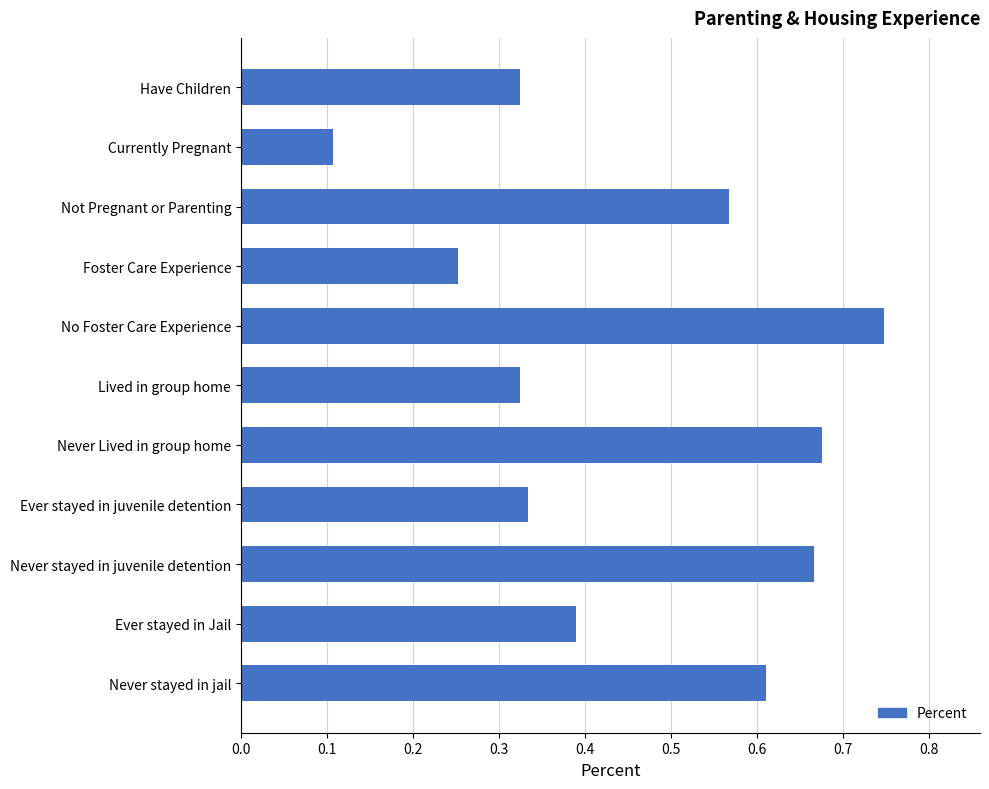

At which label is the value closest to 0?

Currently Pregnant